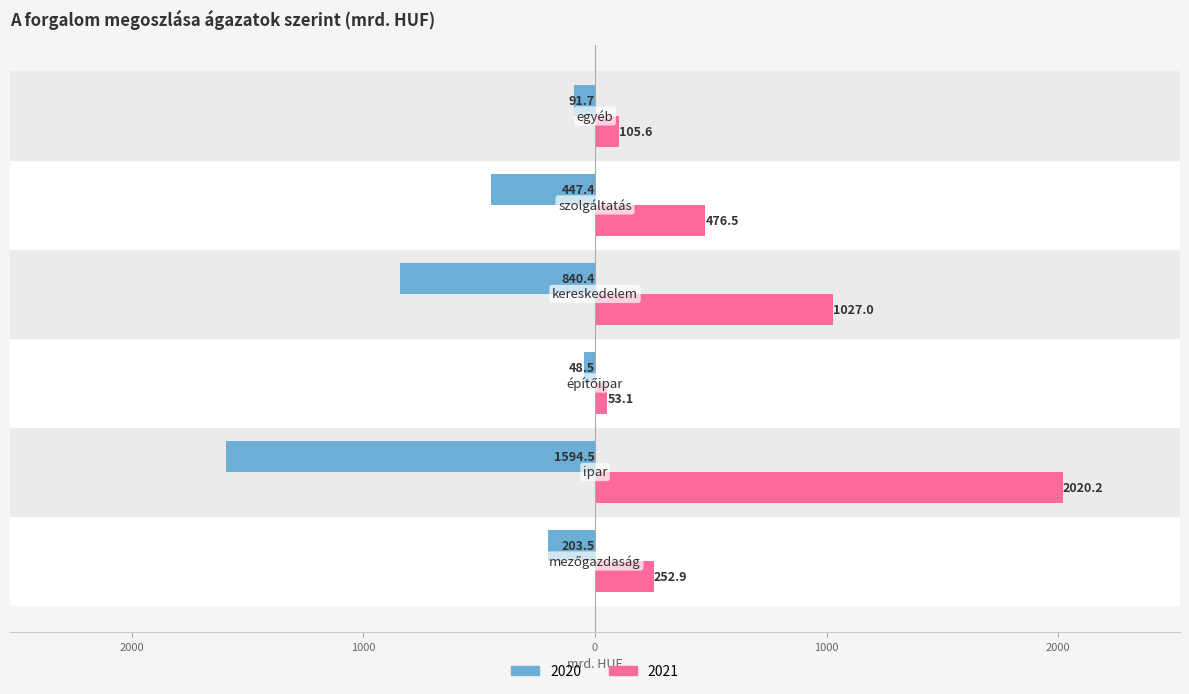

At which label does 2021 reach its peak?

ipar